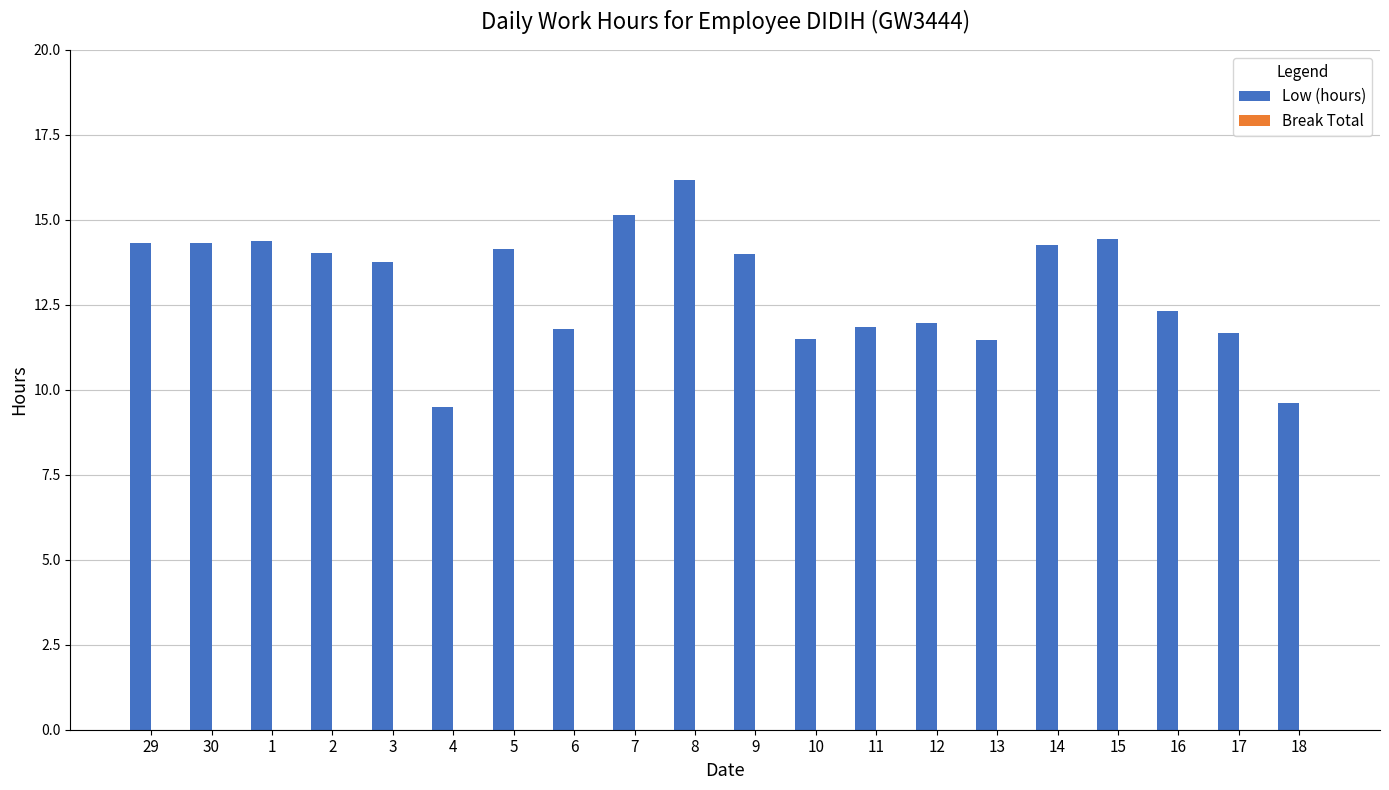

The chart shows a value of 12.3 at 16. True or false?

True